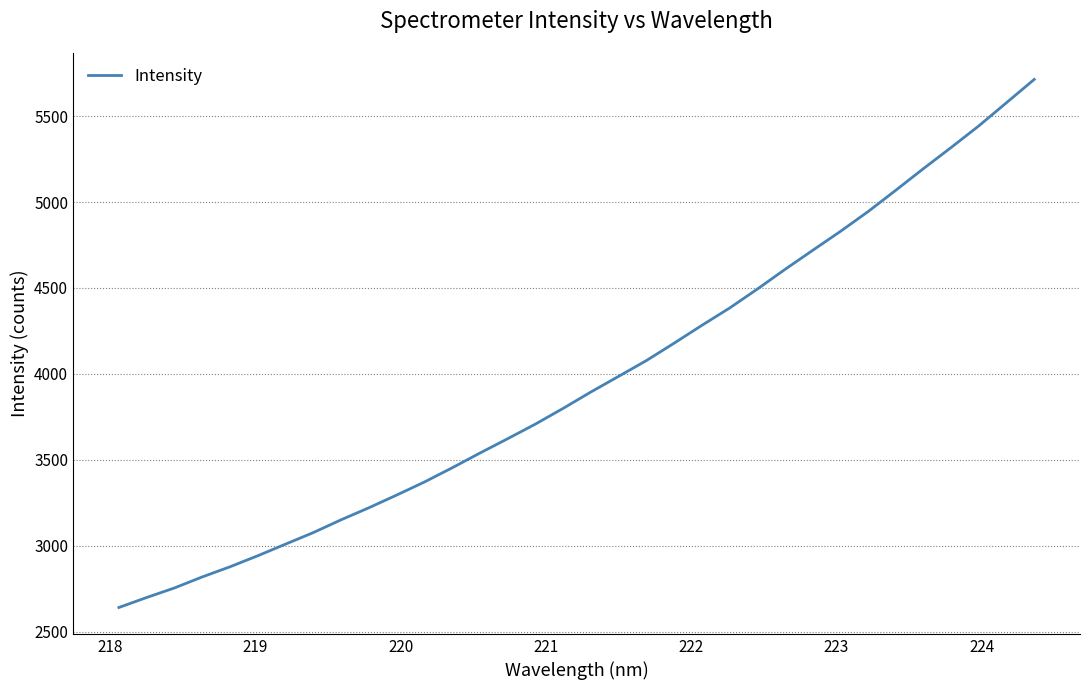

What is the smallest value displayed?

2641.3